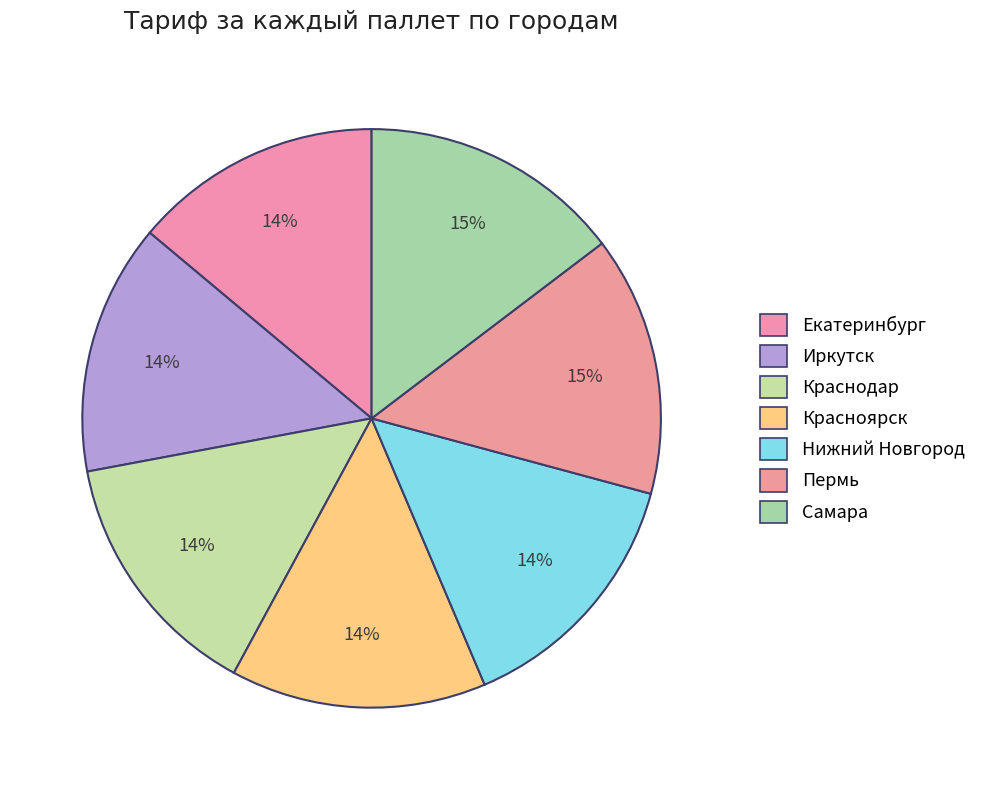

What is the smallest slice in the pie chart?

Екатеринбург